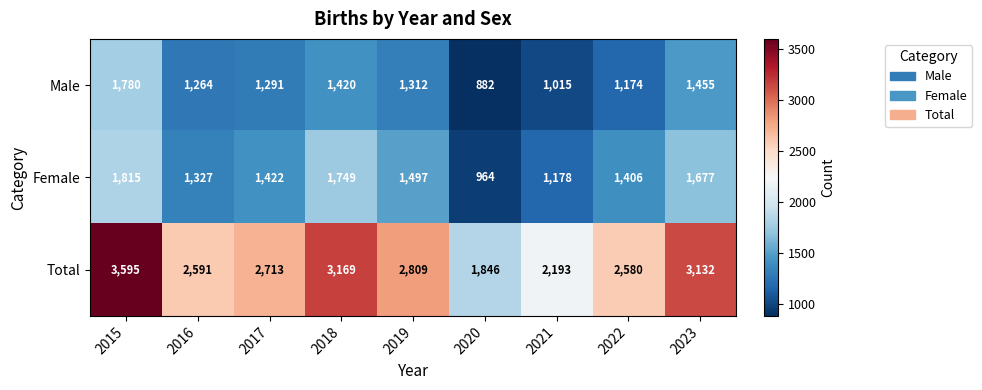

At which category does the chart reach its minimum across all series?

2020